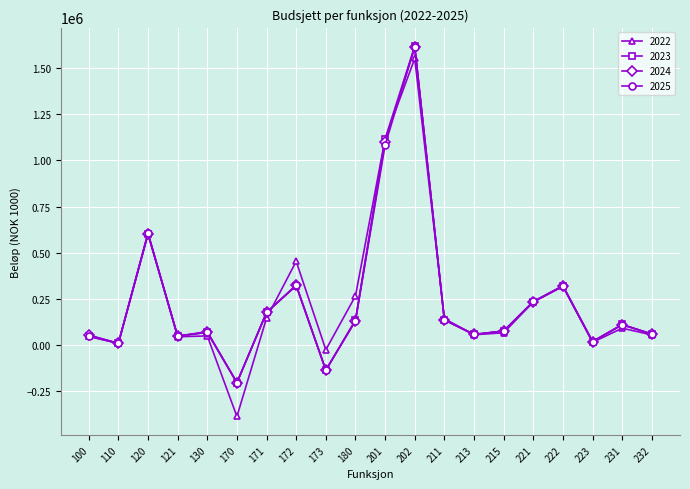

What is the spread (max minus min) of values at 110?

731